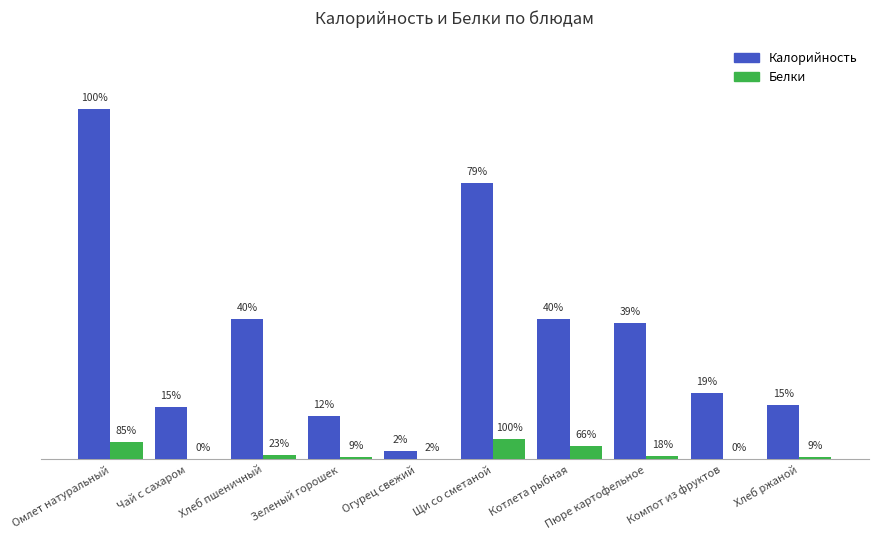

Between Омлет натуральный and Щи со сметаной, which series saw the biggest shift?

Калорийность